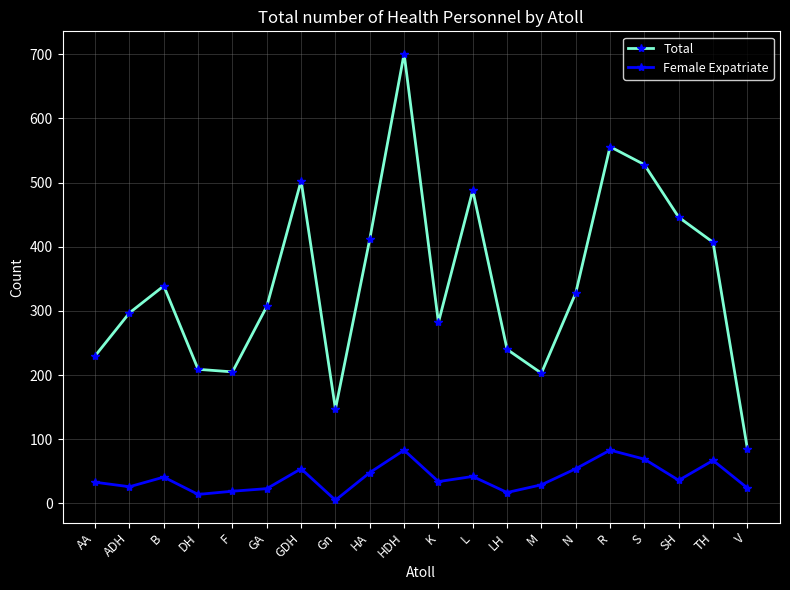

True or false: Female Expatriate has a value of 36 at SH.

True